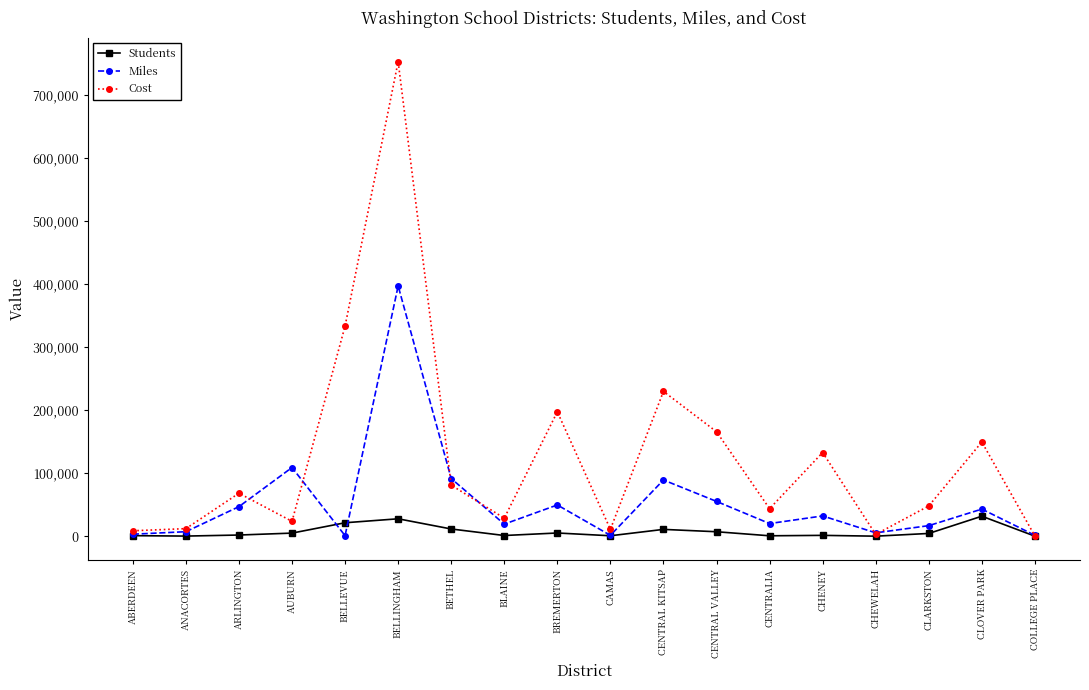

What is the maximum value for Students?

31788.0